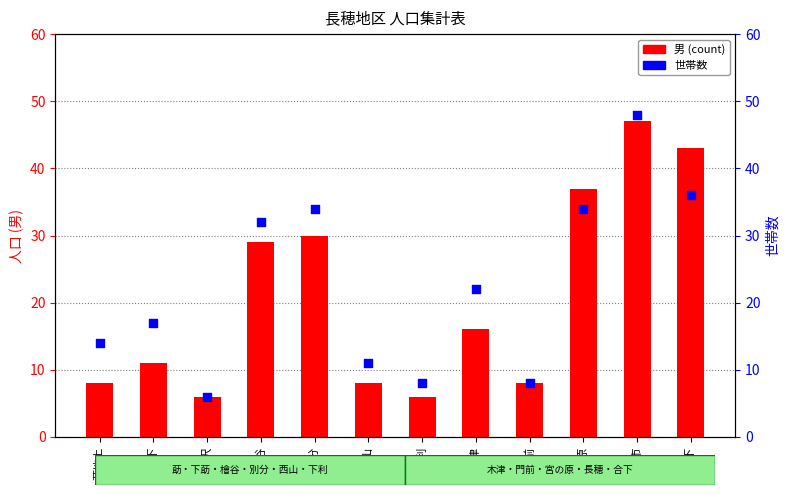

At which category is the sum across all series the highest?

長穂市